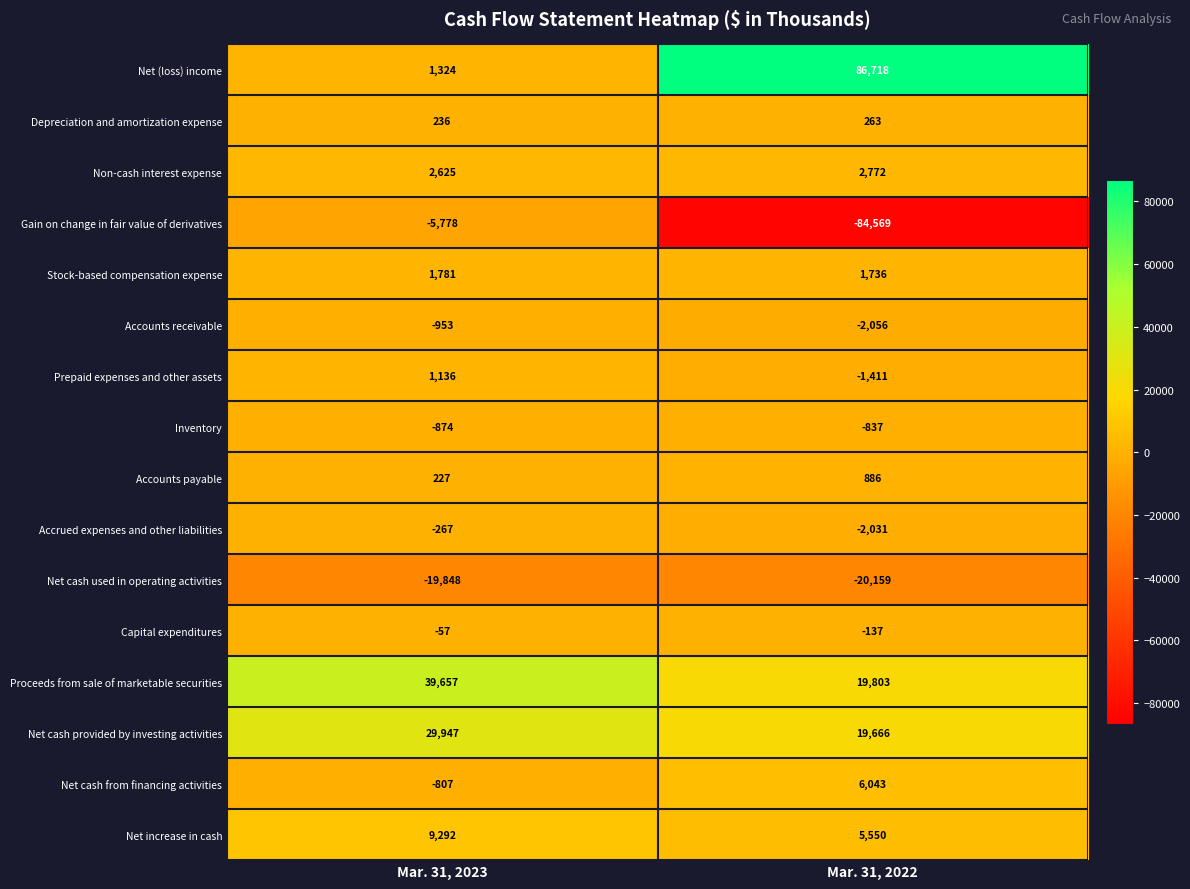

What is the sum of all Depreciation and amortization expense values?

499